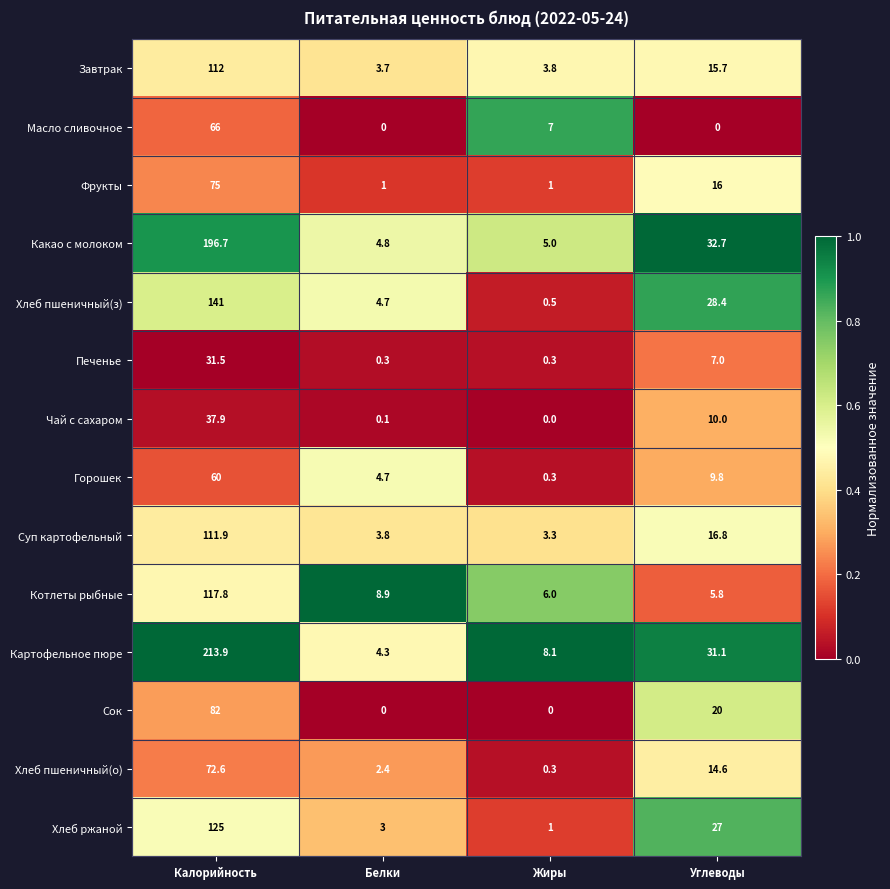

How many series are shown in this chart?

14